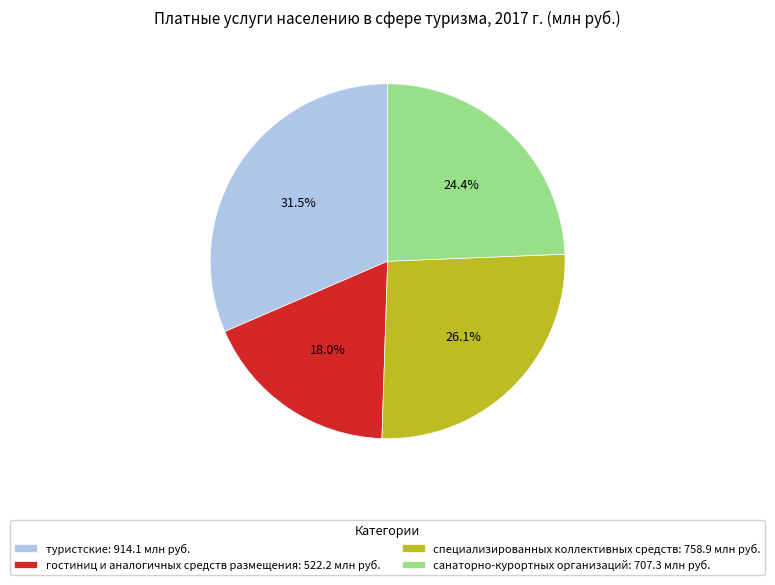

What percentage is the санаторно-курортных организаций slice, to the nearest percent?

24%